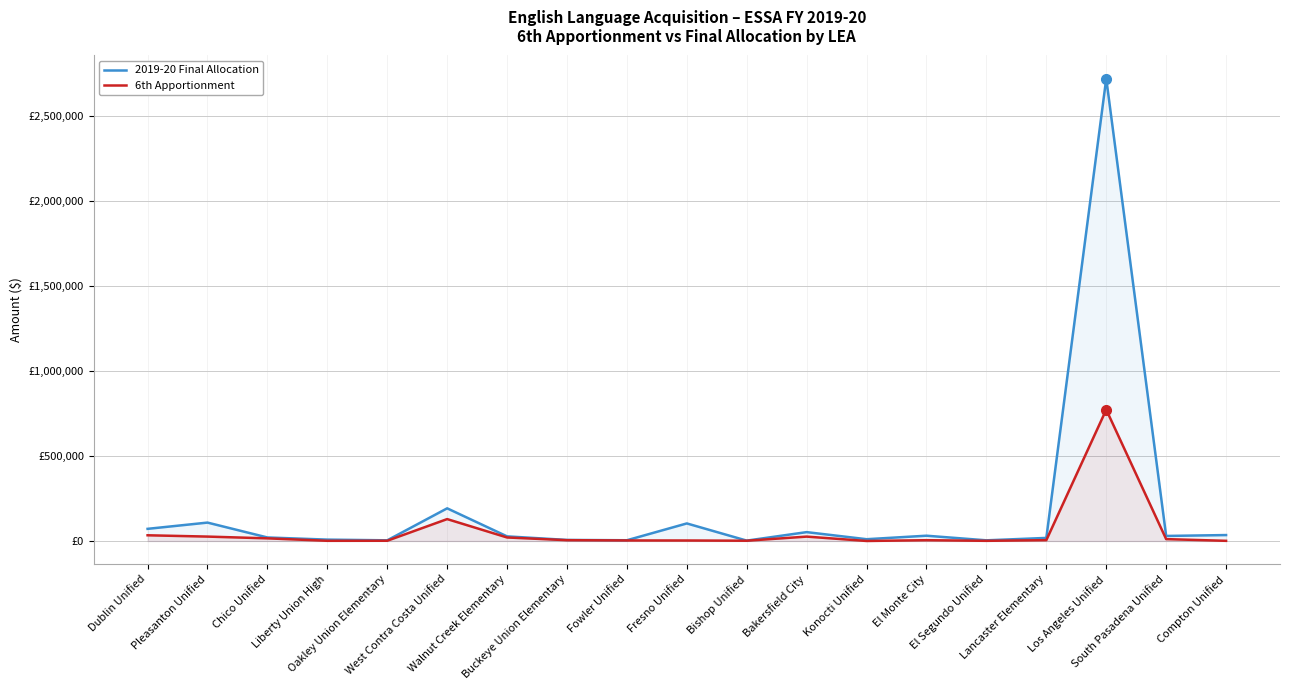

Which label corresponds to the largest value in the chart?

Los Angeles Unified